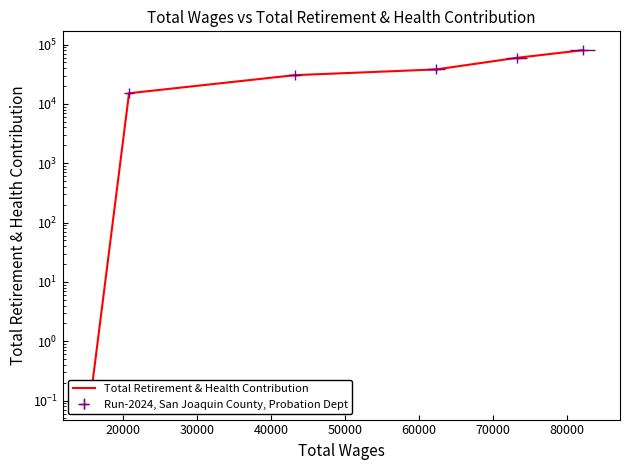

True or false: there are more than 2 points higher than both neighbors.

False